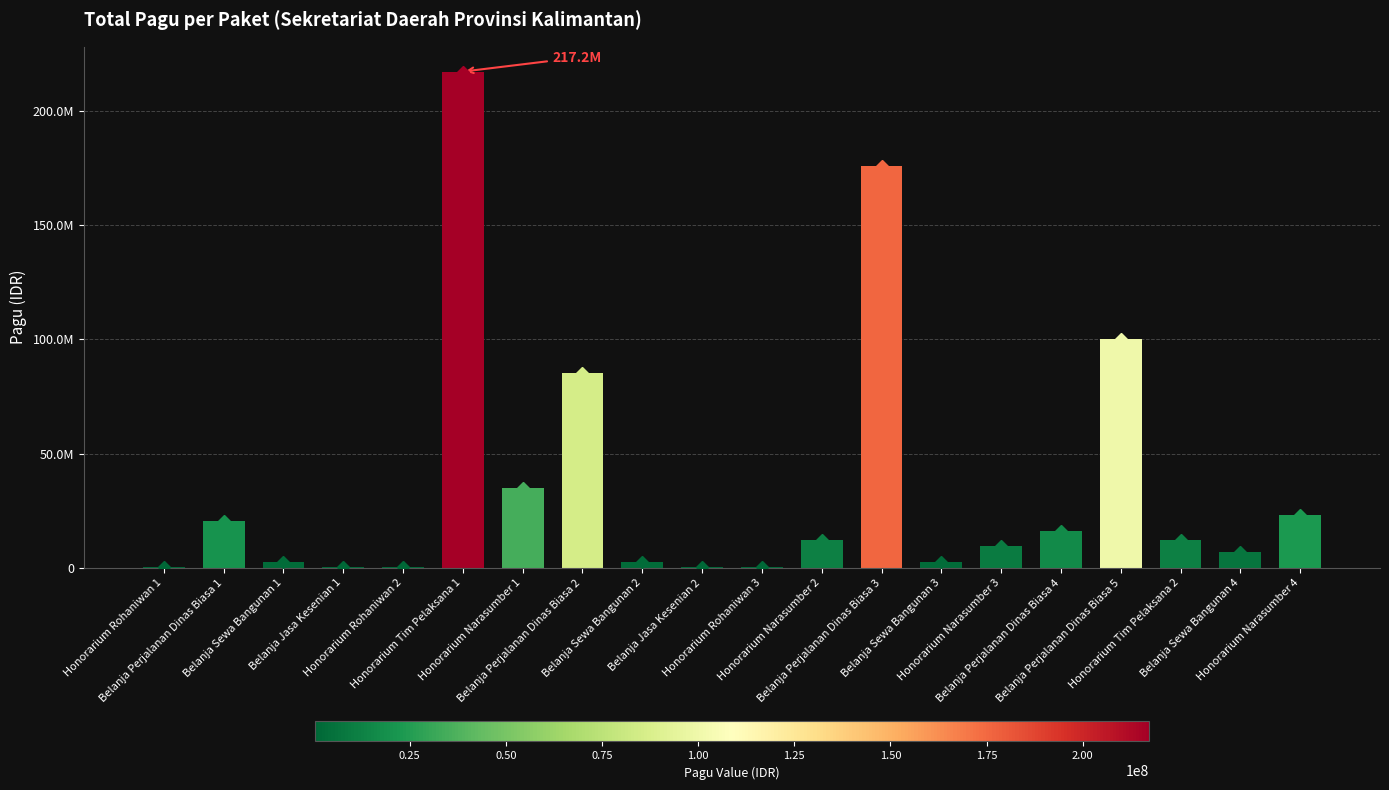

Which has a higher value, Honorarium Rohaniwan 1 or Honorarium Rohaniwan 3?

Honorarium Rohaniwan 1